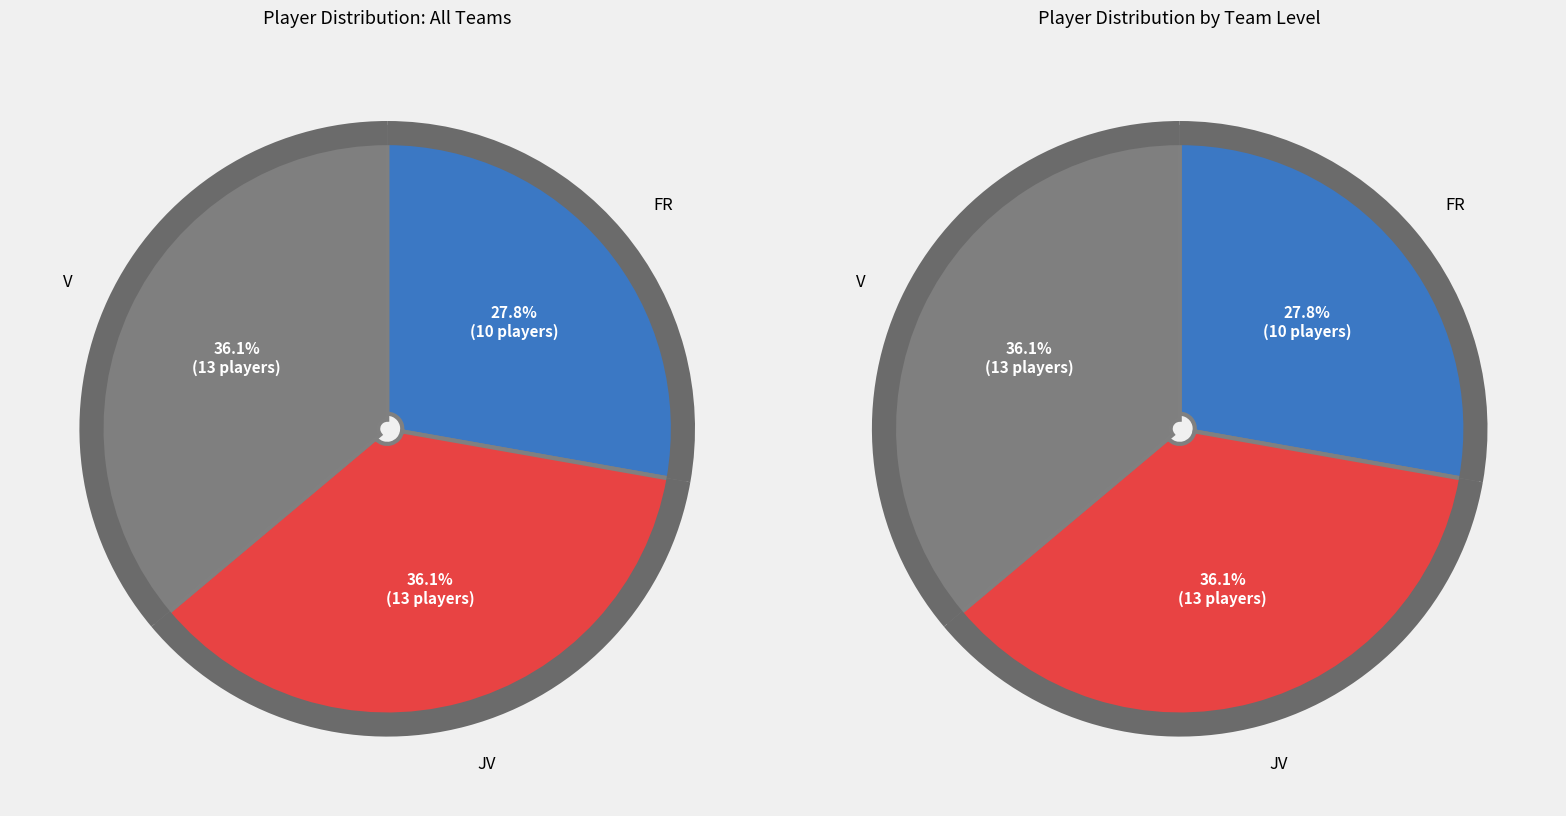

Does any single category account for the majority?

No